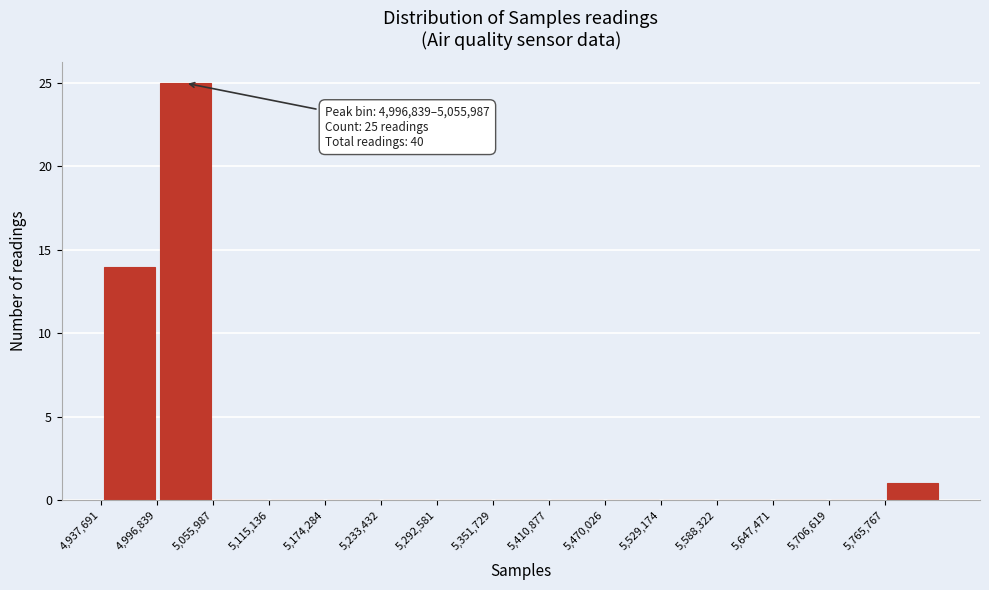

Over which range of the x-axis is the bar tallest?

5000000 to 5060000